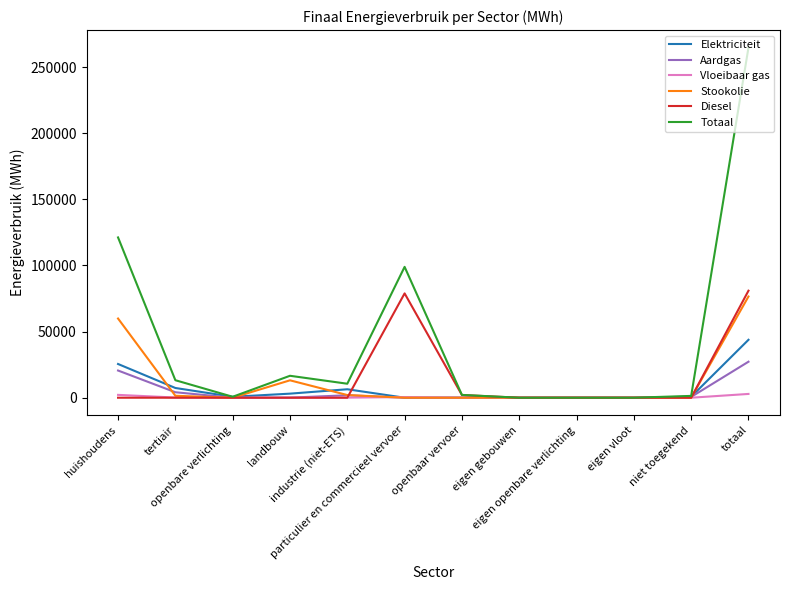

How many series are shown in this chart?

6